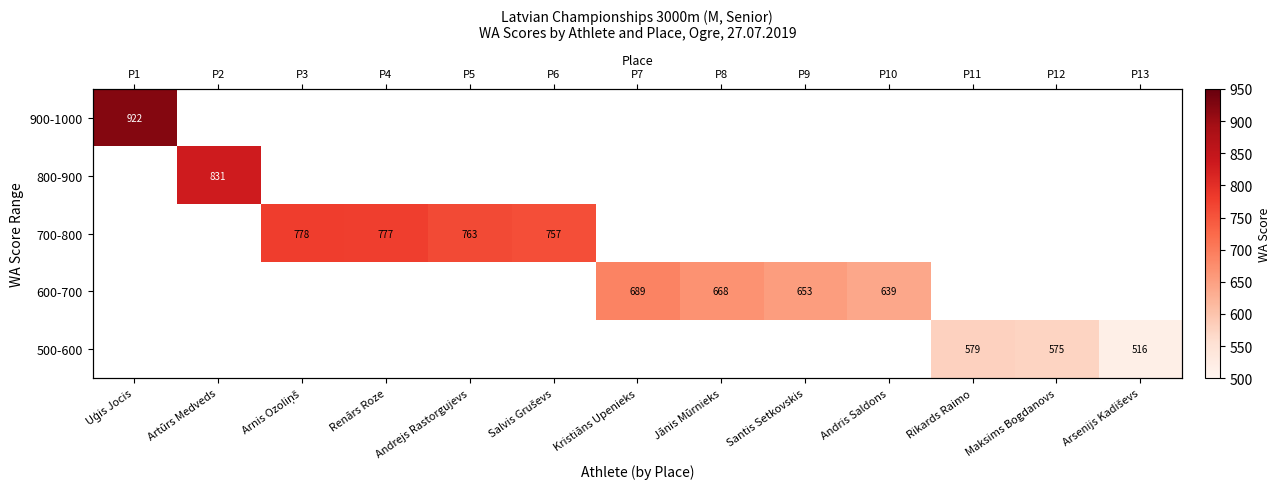

Is the value of 600-700 at Maksims Bogdanovs greater than the value of 500-600 at Kristiāns Upenieks?

No